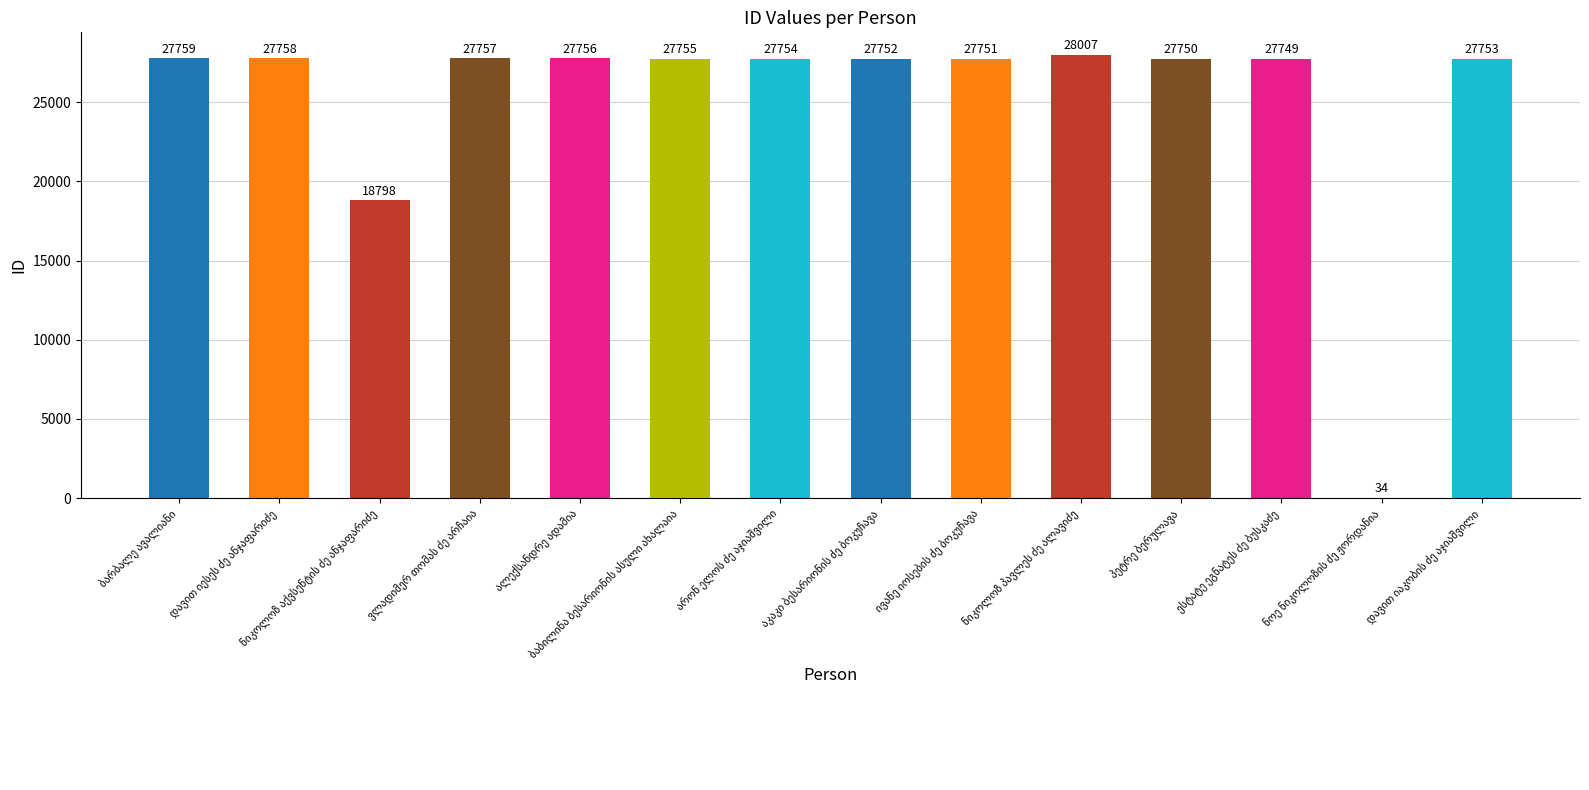

What is the sum of all values?

352133